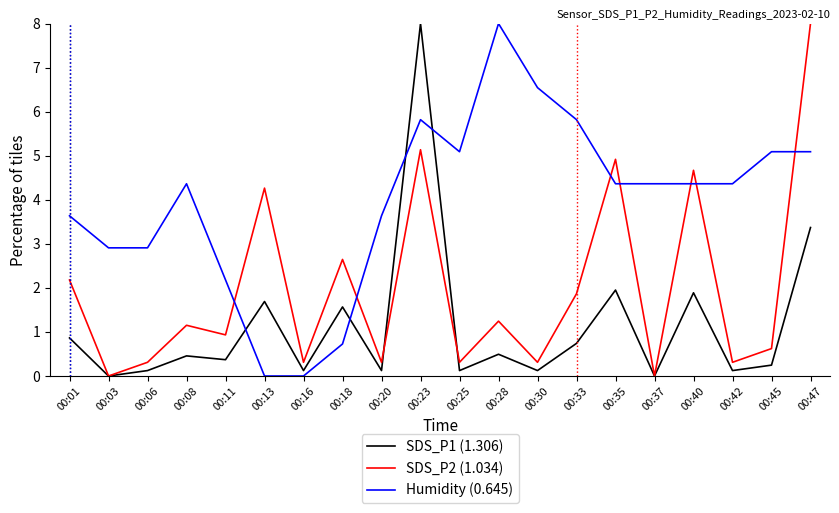

What is the spread (max minus min) of values at 00:01?

2.8